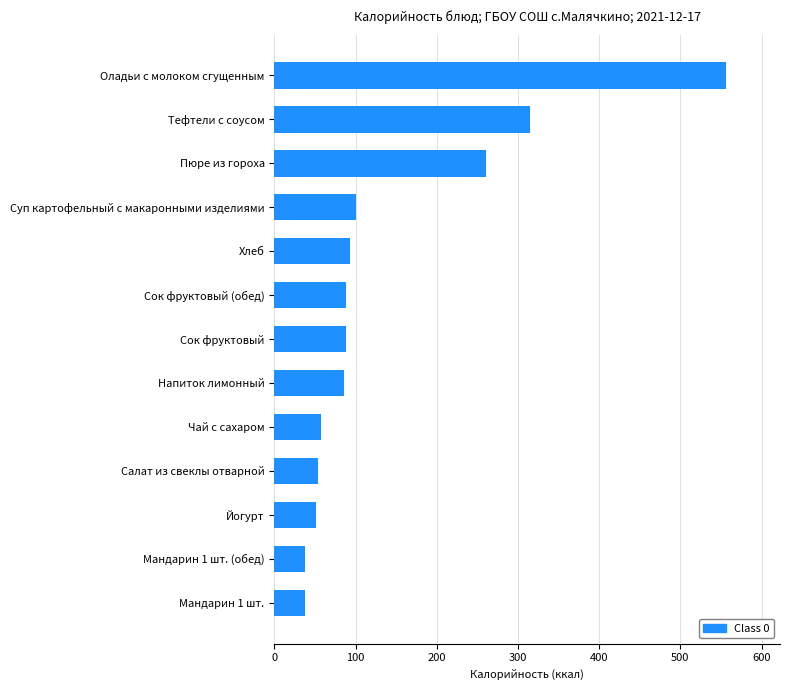

Approximately how many times larger is the value at Чай с сахаром compared to Мандарин 1 шт.?

1.5